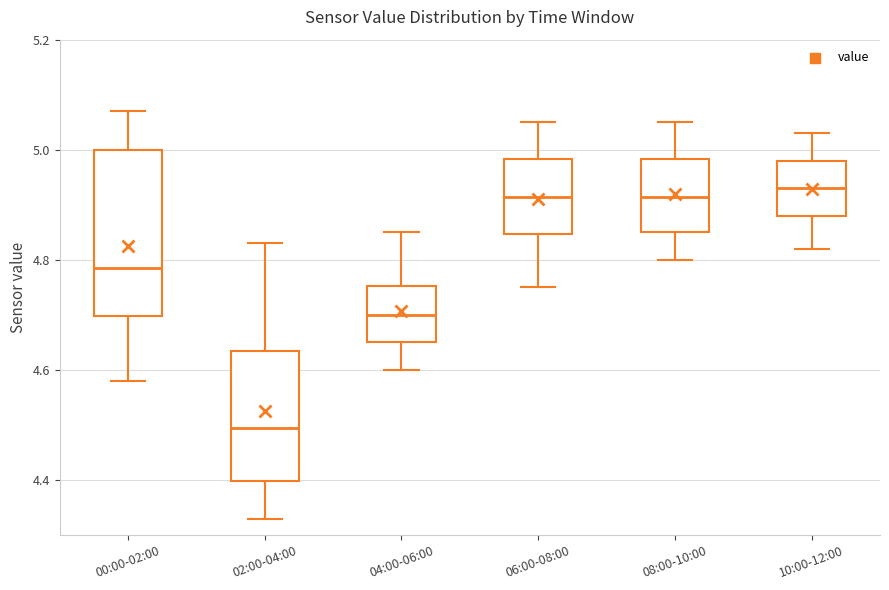

Reading left to right, read every box against the y-axis: the position of its median line, the range the box covers, and the ends of its whiskers. The values are not printed on the chart, so give them approximately, as read against the axis.

00:00-02:00: median 4.78, box 4.70 to 5.00, whiskers 4.58 to 5.08
02:00-04:00: median 4.50, box 4.40 to 4.64, whiskers 4.34 to 4.84
04:00-06:00: median 4.70, box 4.66 to 4.76, whiskers 4.60 to 4.86
06:00-08:00: median 4.92, box 4.84 to 4.98, whiskers 4.76 to 5.06
08:00-10:00: median 4.92, box 4.86 to 4.98, whiskers 4.80 to 5.06
10:00-12:00: median 4.94, box 4.88 to 4.98, whiskers 4.82 to 5.04